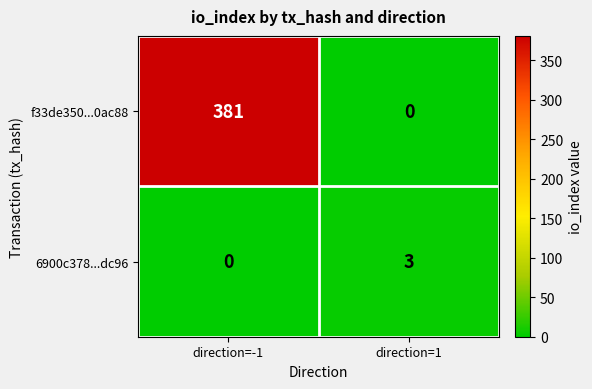

What is the sum of all f33de350...0ac88 values?

381